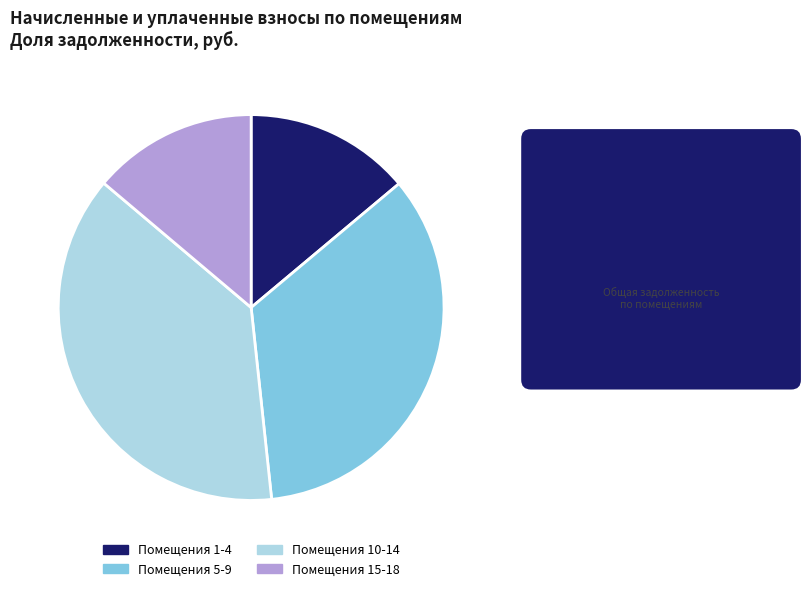

Approximately how many times larger is the value at Помещения 5-9 compared to Помещения 1-4?

2.5